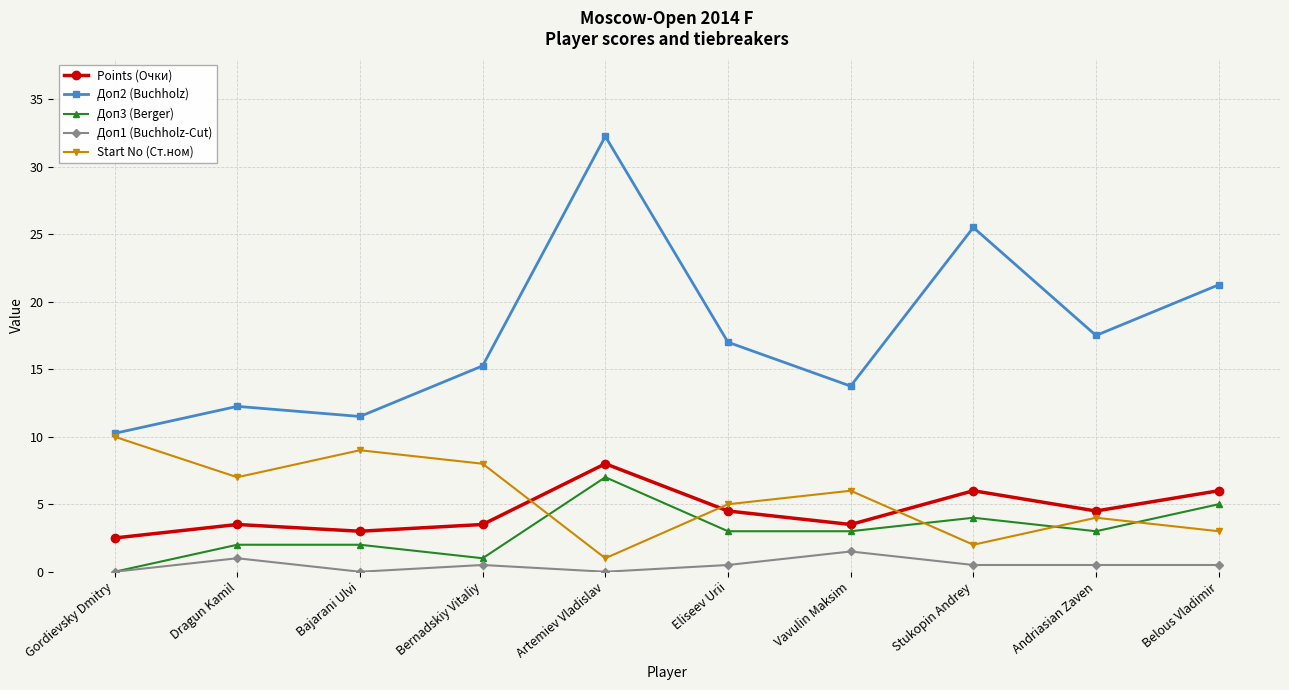

How many times do Points (Очки) and Start No (Ст.ном) cross each other?

3